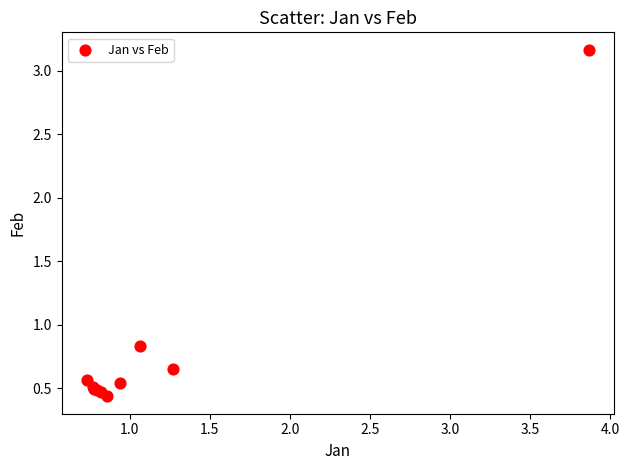

What Y value in the scatter plot is closest to 1?

0.8